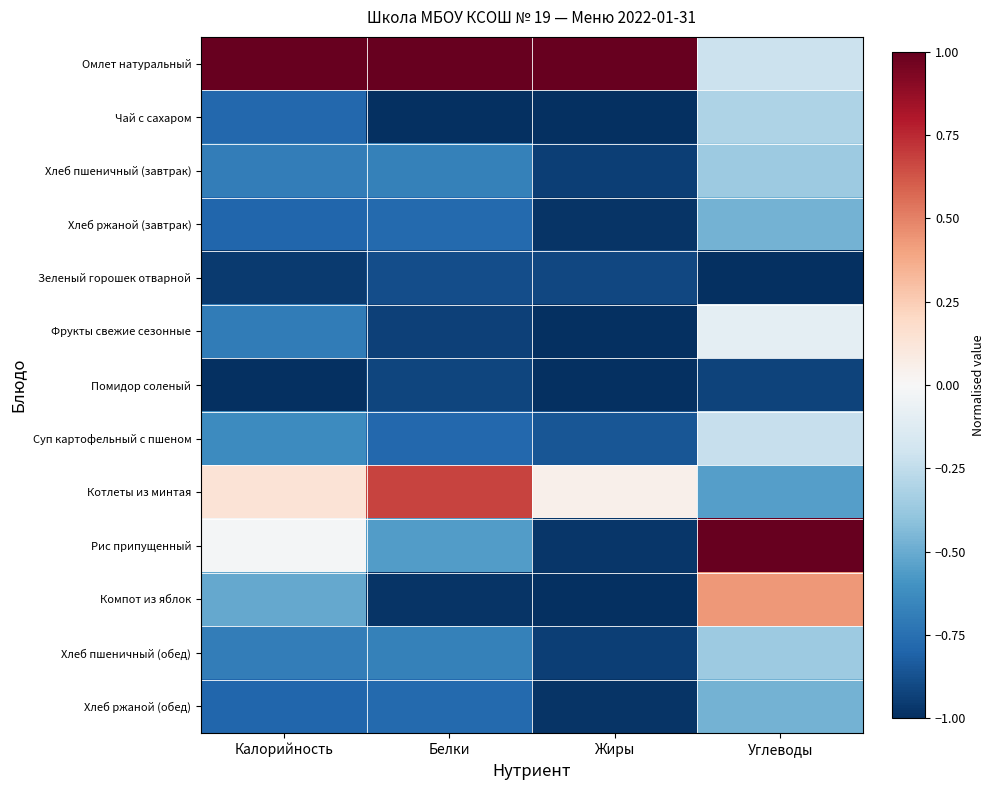

At Белки, list the series in order from largest to smallest.

Омлет натуральный, Котлеты из минтая, Рис припущенный, Хлеб пшеничный (завтрак), Хлеб пшеничный (обед), Хлеб ржаной (завтрак), Хлеб ржаной (обед), Суп картофельный с пшеном, Зеленый горошек отварной, Помидор соленый, Фрукты свежие сезонные, Компот из яблок, Чай с сахаром